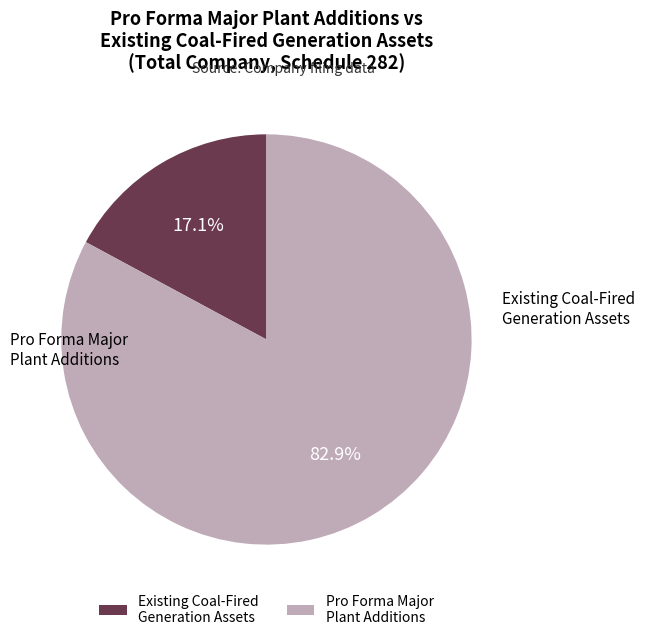

Which has a higher value, Pro Forma Major Plant Additions or Existing Coal-Fired Generation Assets?

Pro Forma Major Plant Additions